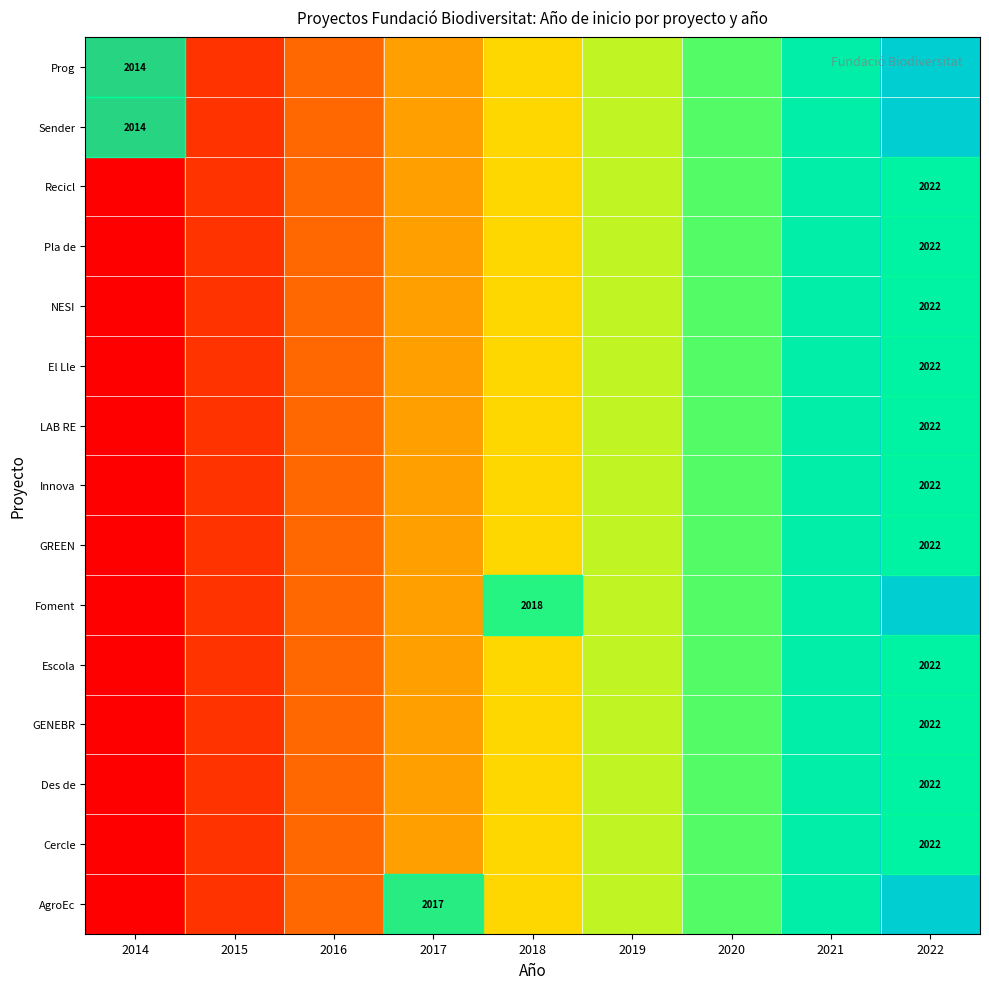

Which has a higher value, 2020 or 2018?

2020